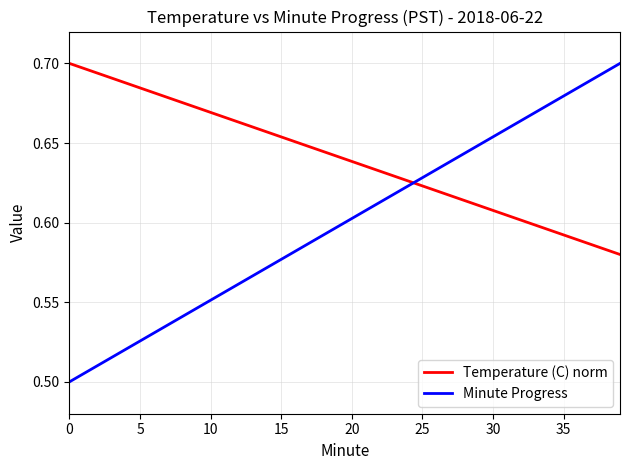

After their last crossing, which series has the higher values: Temperature (C) norm or Minute Progress?

Minute Progress